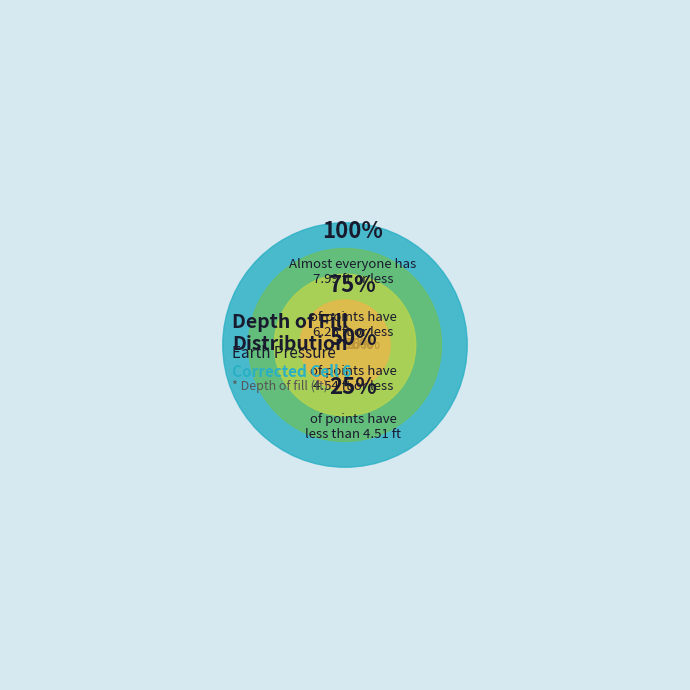

True or false: 8 accounts for 3% of the total.

False